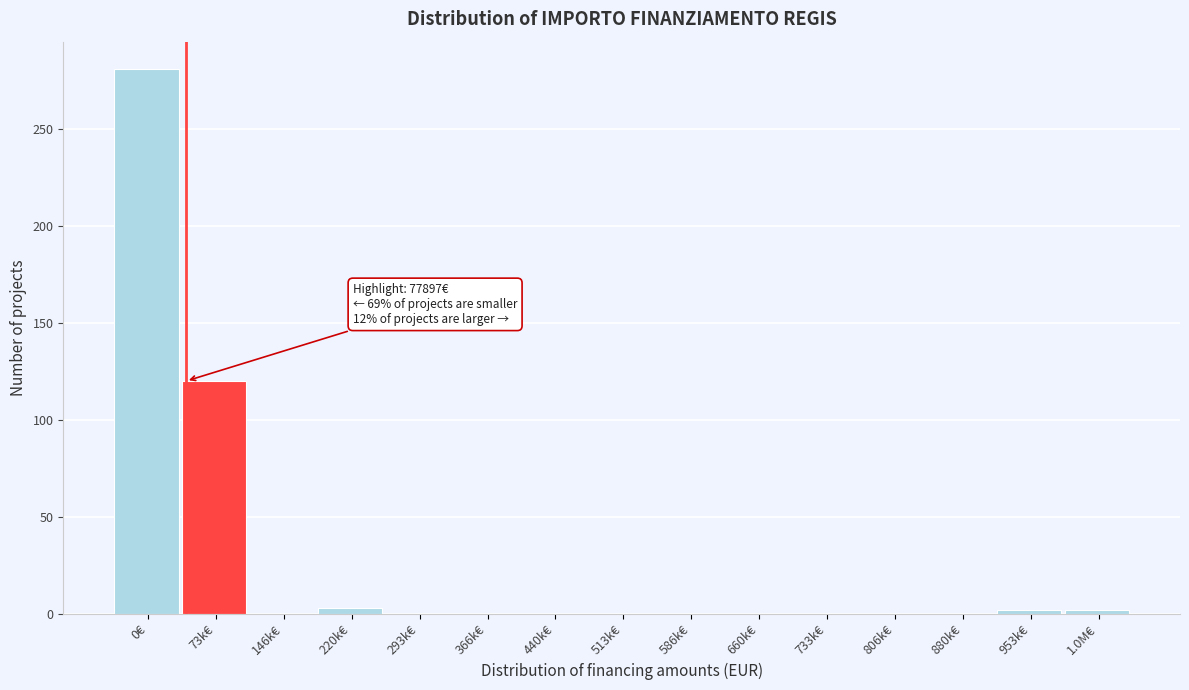

What is the maximum value shown in the chart?

281